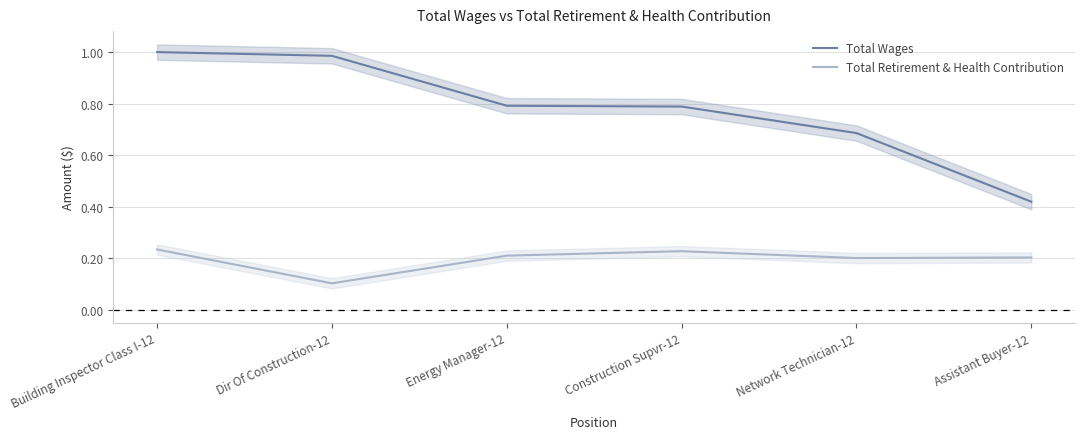

Is the value of Total Wages at Building Inspector Class I-12 greater than the value of Total Retirement & Health Contribution at Building Inspector Class I-12?

Yes